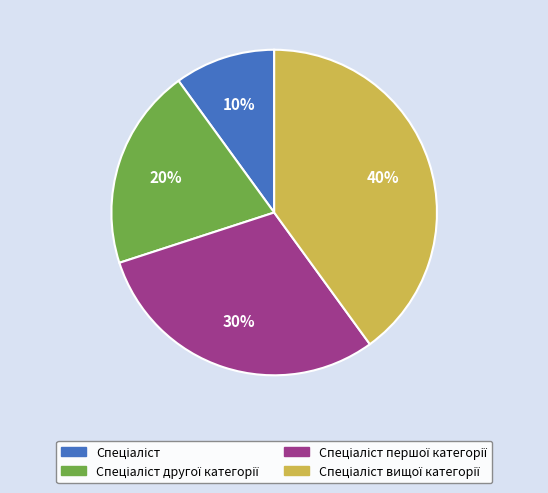

Count the number of slices in the pie.

4